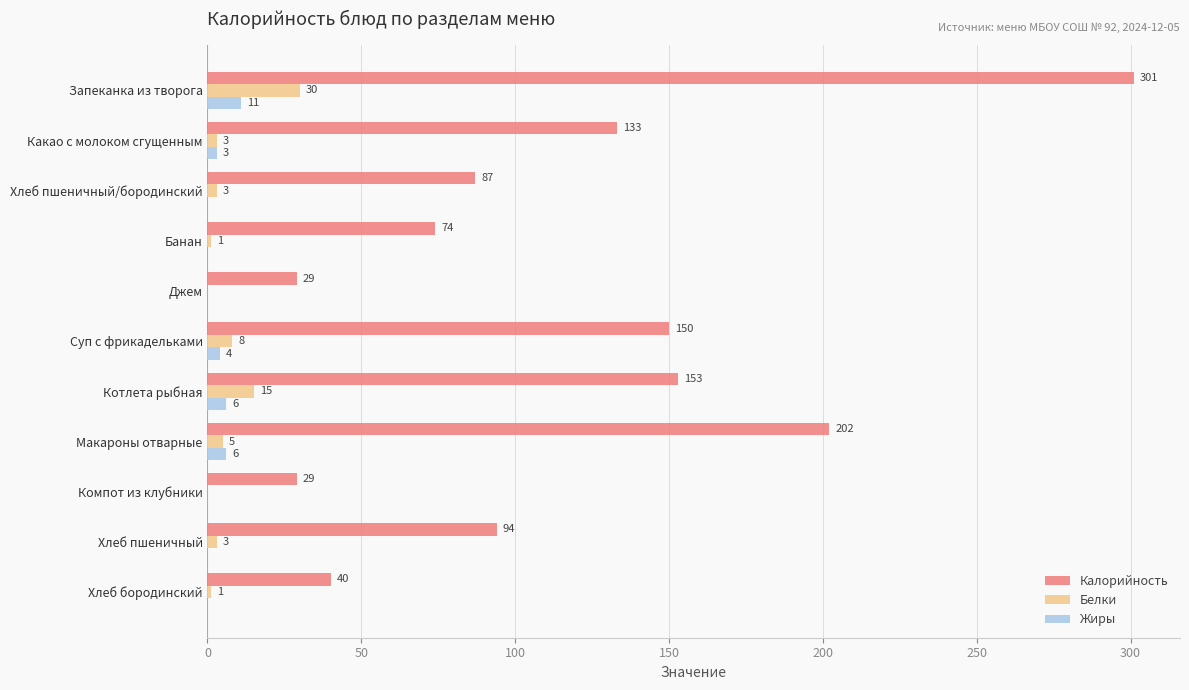

At which label is Белки closest to 15?

Котлета рыбная